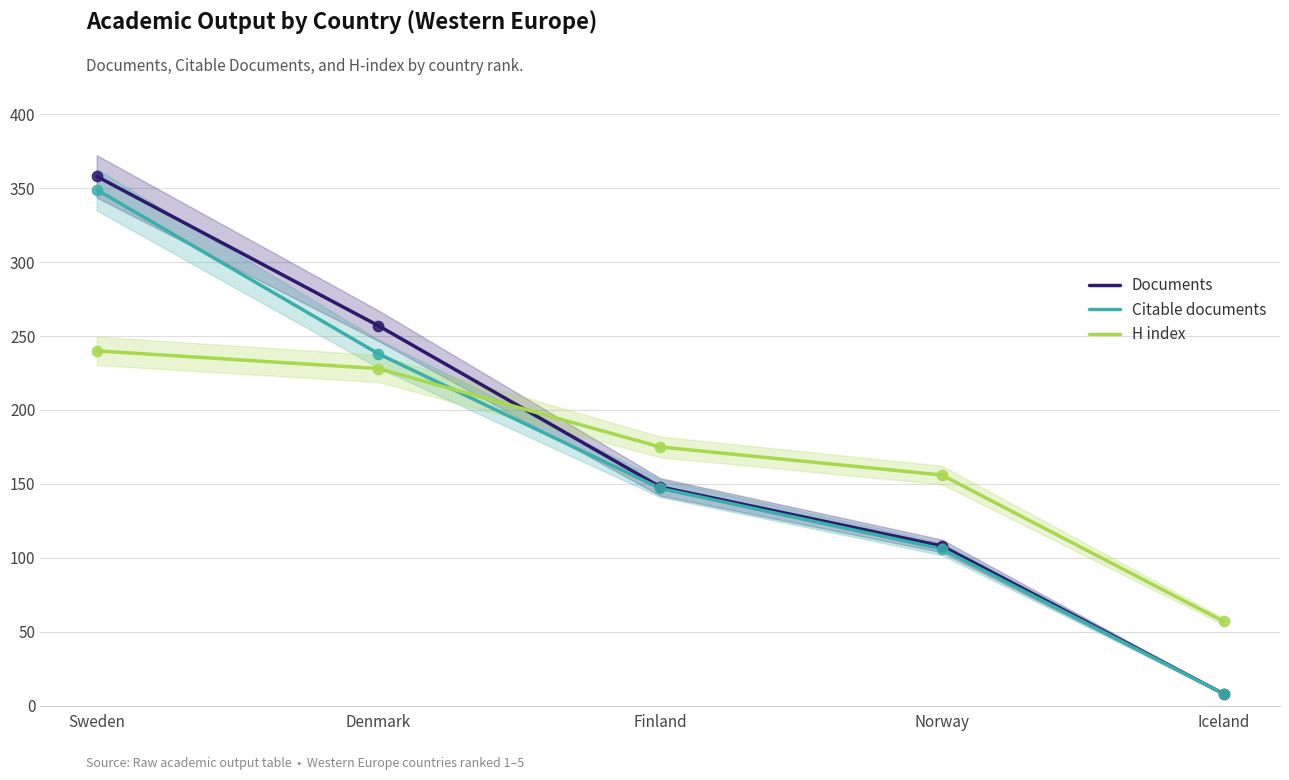

At which category is the sum across all series the highest?

Sweden